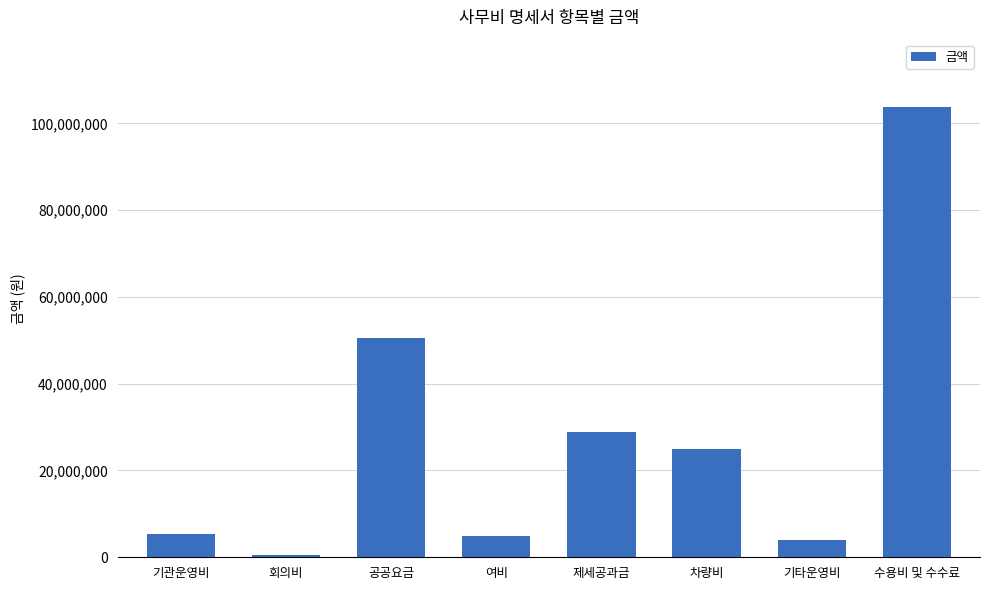

Reading left to right, transcribe all the data shown in this chart.

기관운영비=5459000	회의비=460000	공공요금=50489020	여비=4818337	제세공과금=28878810	차량비=24979968	기타운영비=4076960	수용비 및 수수료=103729236